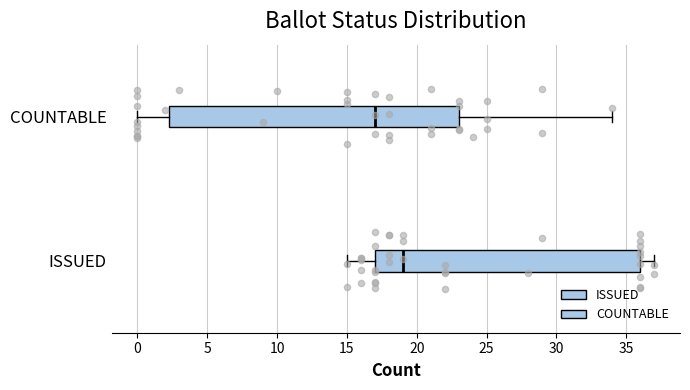

Reading bottom to top, transcribe this box plot: for each box, give where its median line is, the range the box spans, and where its two whiskers end, as read against the x-axis. The values are not printed on the chart, so give them approximately, as read against the axis.

ISSUED: median 19.0, box 17.0 to 36.0, whiskers 15.0 to 37.0
COUNTABLE: median 17.0, box 2.5 to 23.0, whiskers 0.0 to 34.0